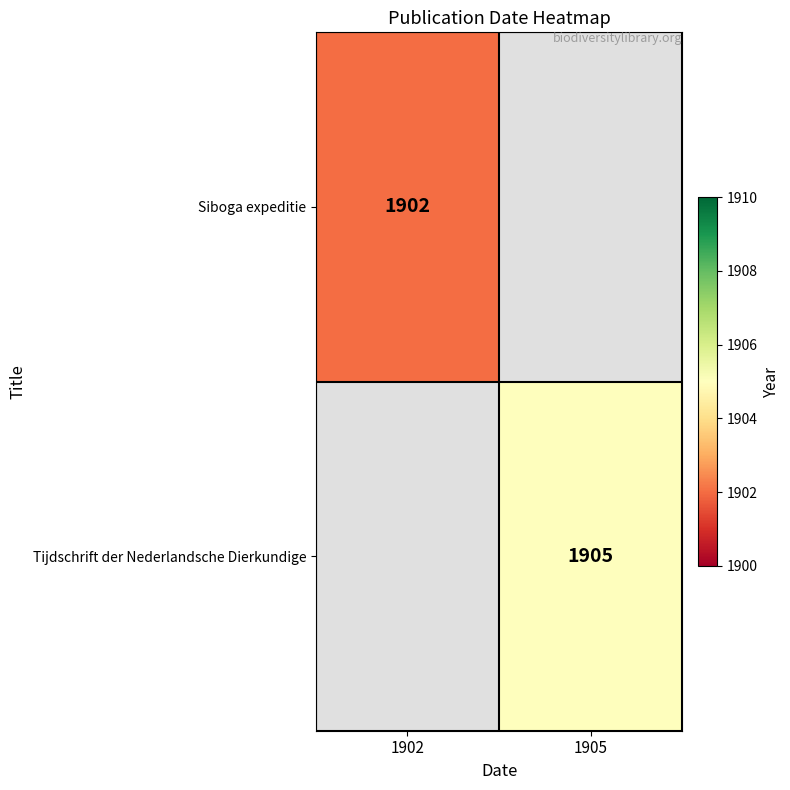

The Tijdschrift der Nederlandsche Dierkundige series shows 1905 at 1905. True or false?

True